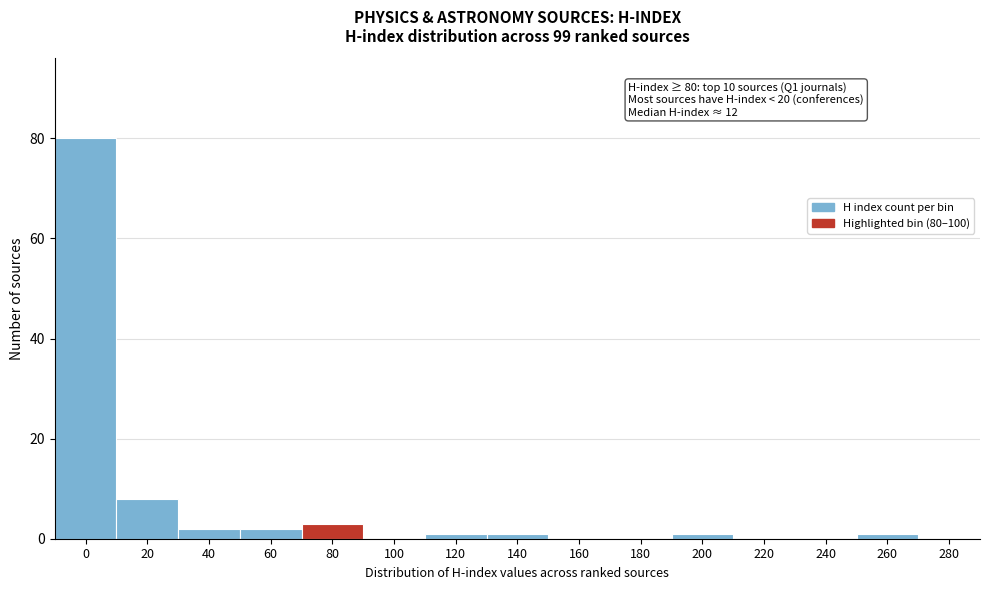

Reading left to right, list all the values displayed in this chart.

0=80	20=8	40=2	60=2	80=3	100=0	120=1	140=1	160=0	180=0	200=1	220=0	240=0	260=1	280=0